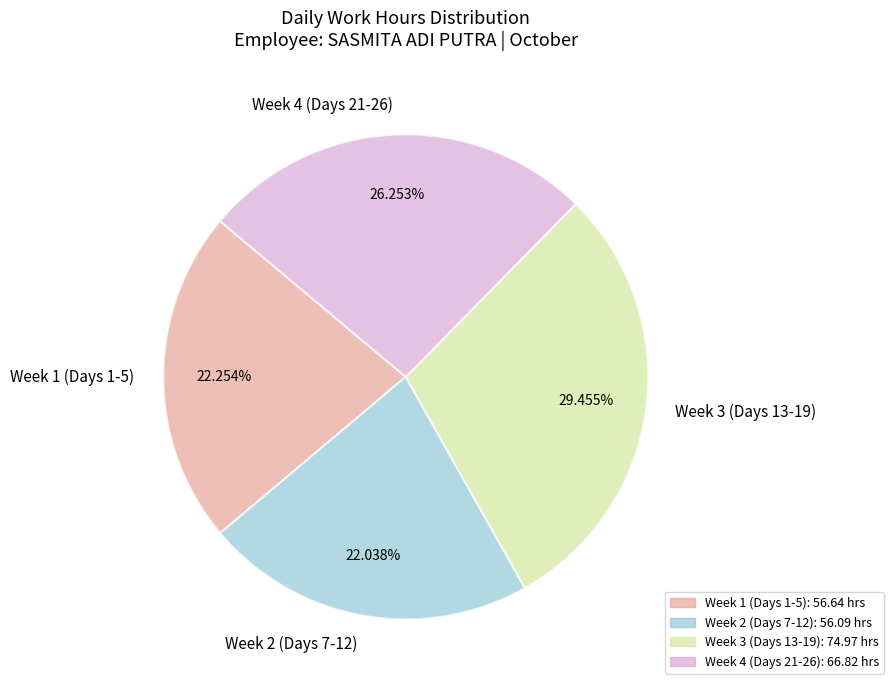

To the nearest percent, what is the average slice percentage?

25%